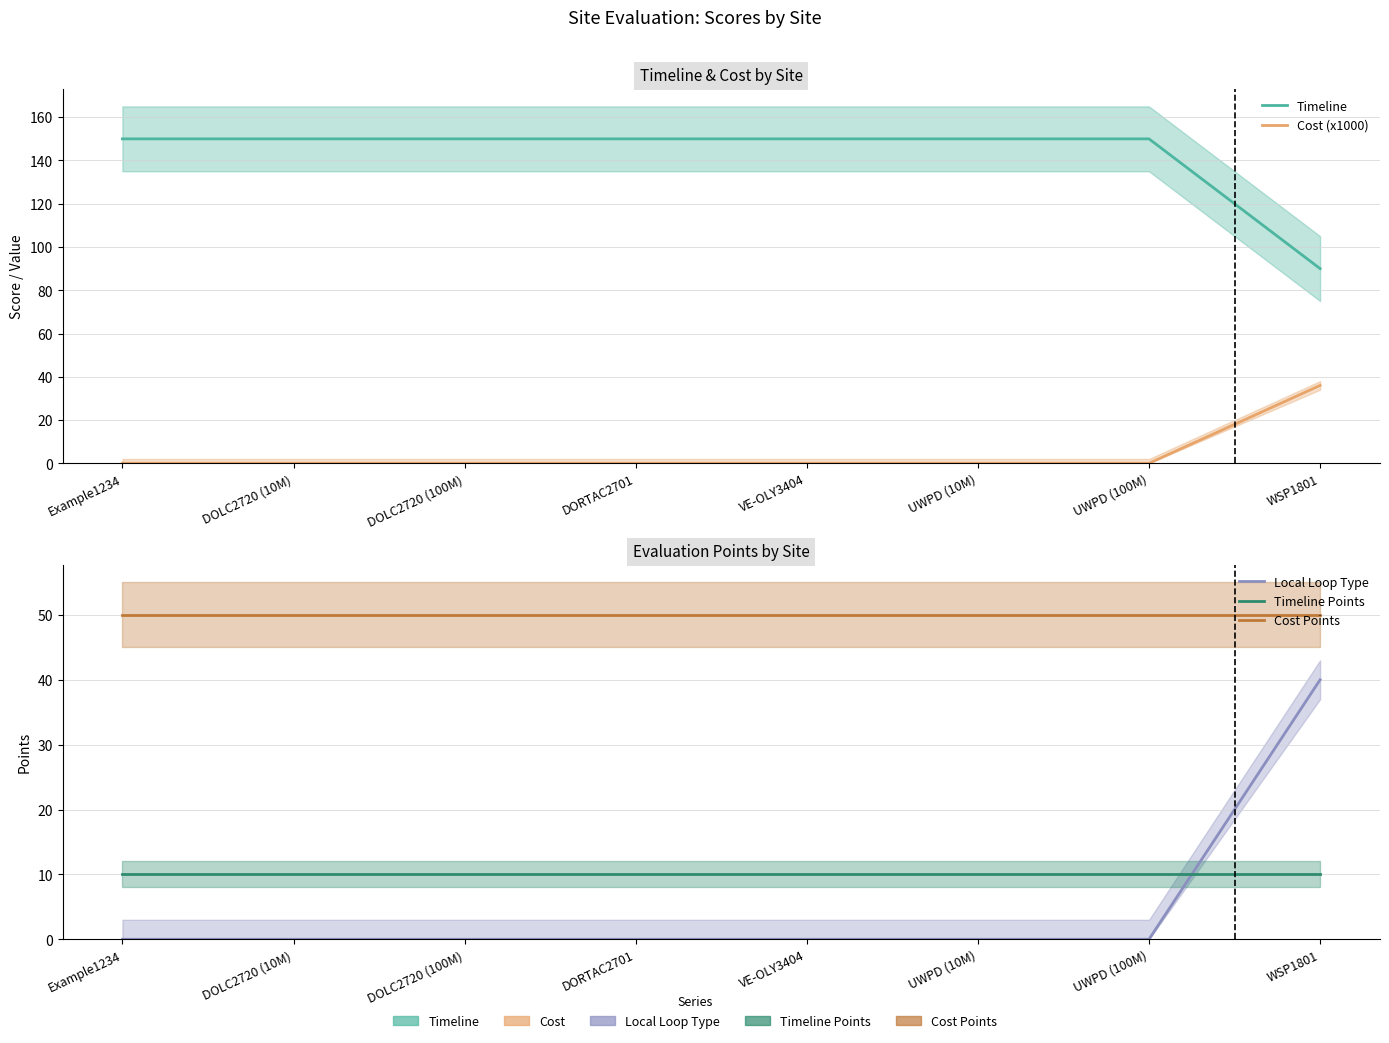

Is the value of Cost Points at UWPD (10M) greater than the value of Cost (x1000) at VE-OLY3404?

Yes